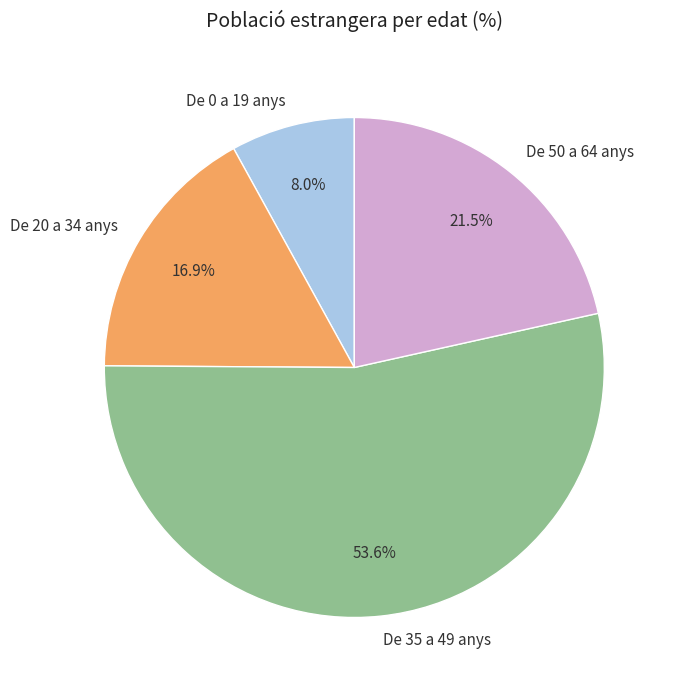

Is the sum of De 50 a 64 anys and De 20 a 34 anys greater than half?

No